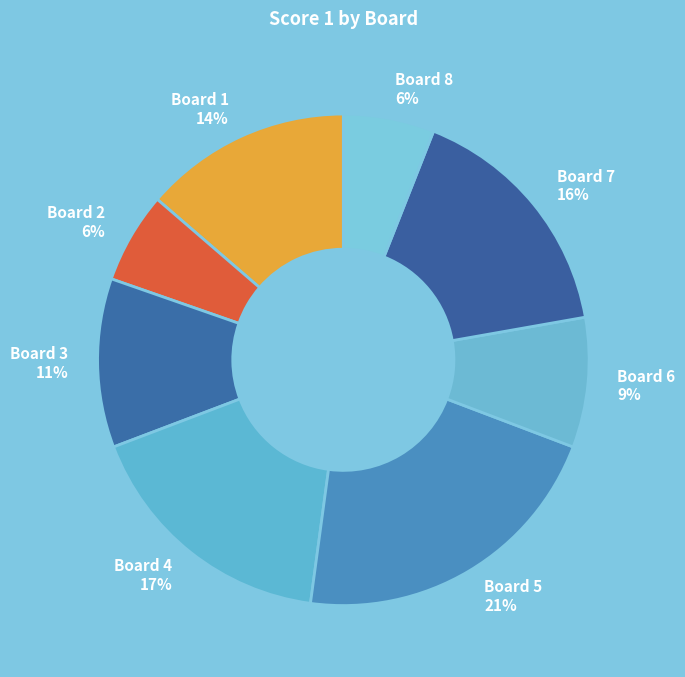

Does Board 1 14% account for over 50% of the chart?

No